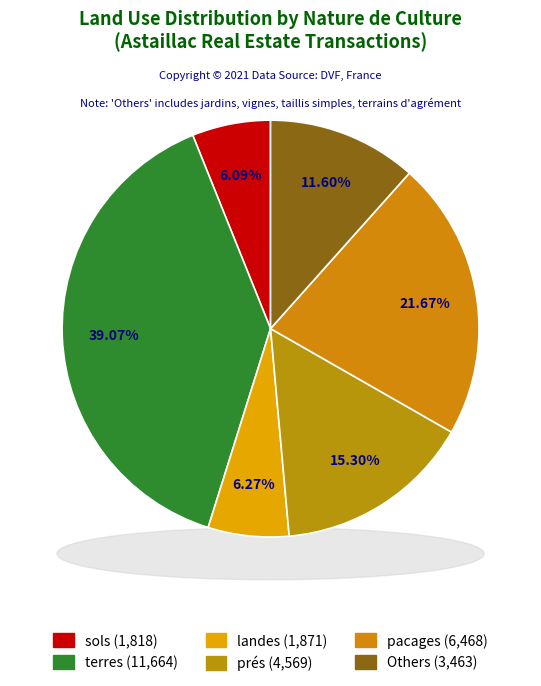

True or false: terres accounts for 39% of the total.

True